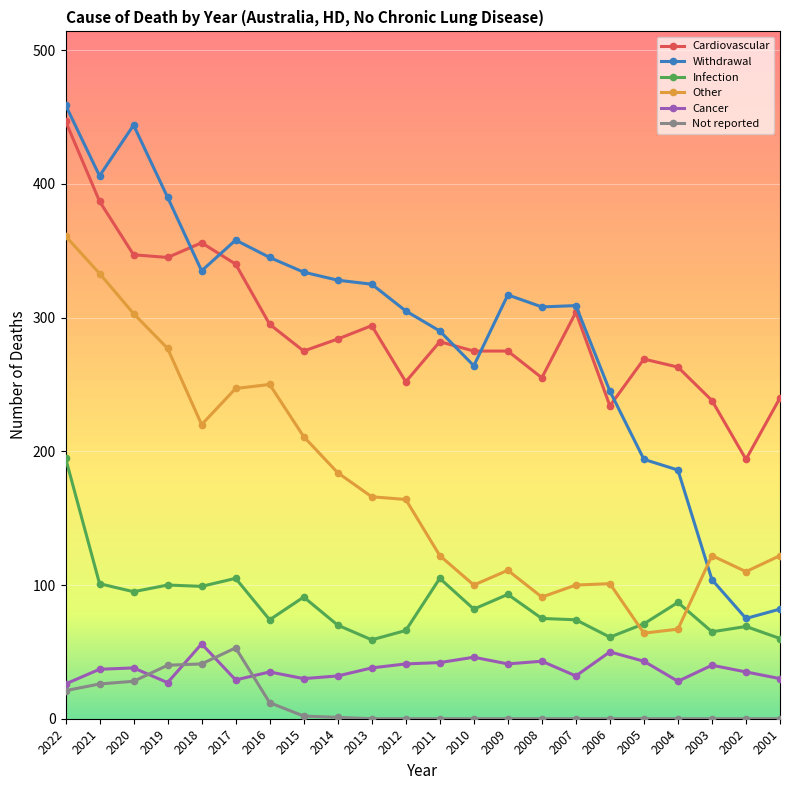

What is the total value across all series at 2011?

841